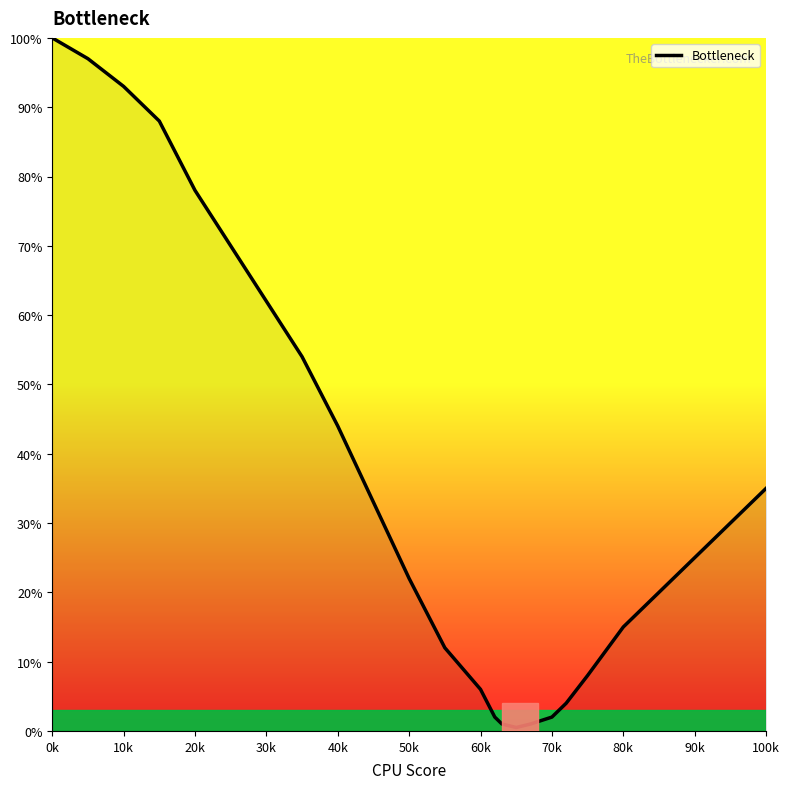

What is the difference between the maximum and minimum values?

99.5